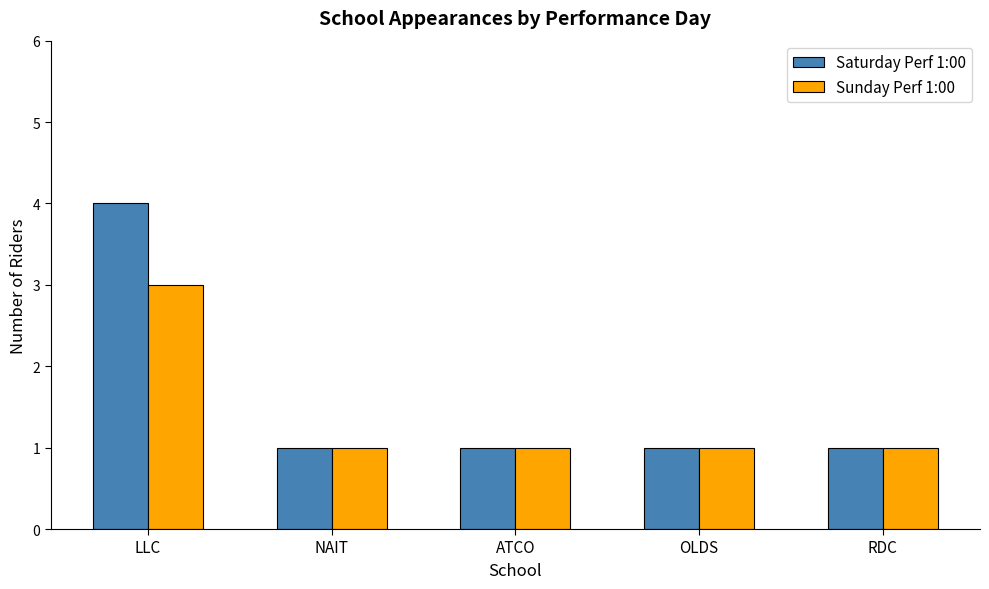

How many bars are there in total?

10